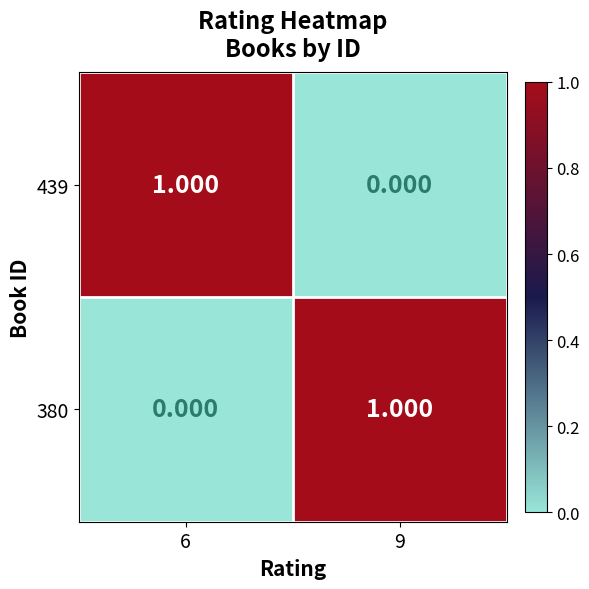

Is the value of 380 at 6 greater than the value of 439 at 6?

No